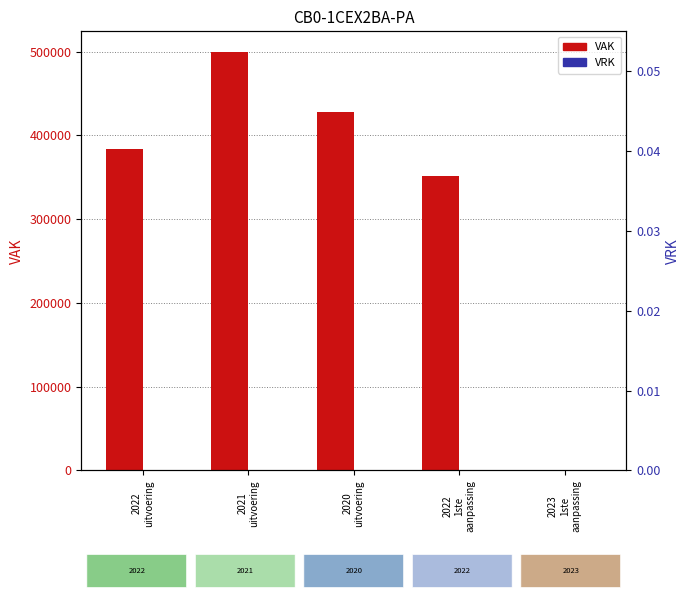

Which category has the highest value across all series?

2021
uitvoering